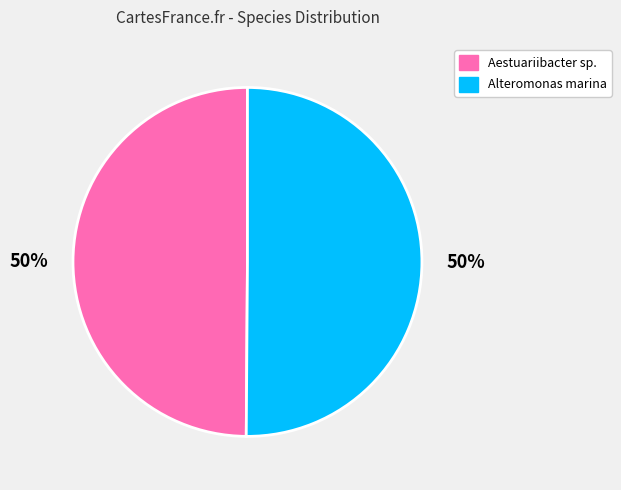

To the nearest percent, what is the combined percentage of Alteromonas marina and Aestuariibacter sp.?

100%